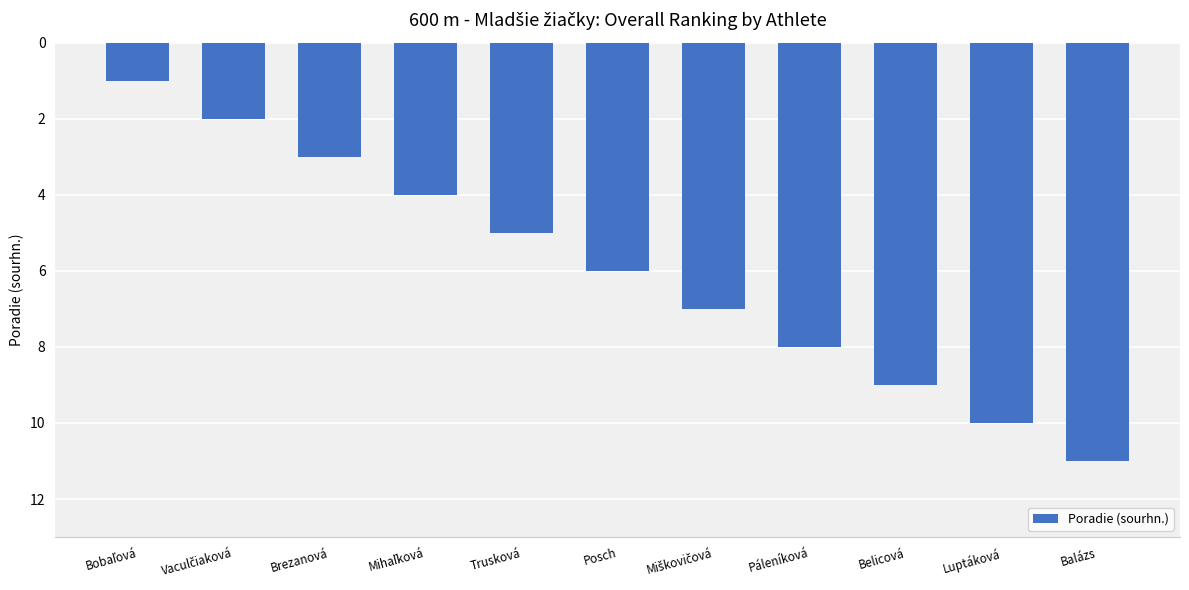

Does the chart contain any negative values?

No